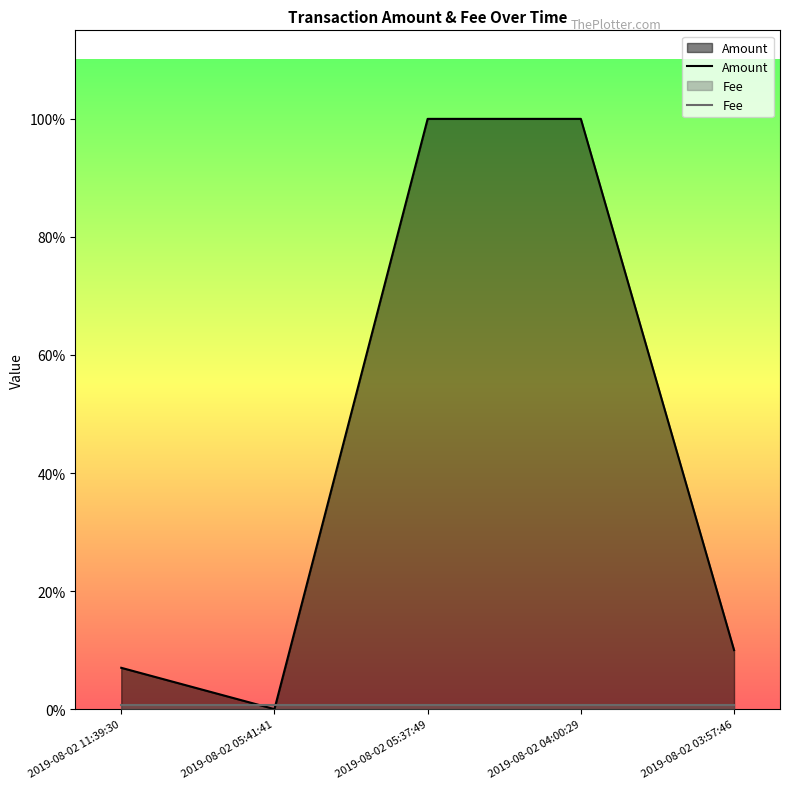

Where do Fee and Amount first cross each other?

2019-08-02 11:39:30 and 2019-08-02 05:41:41